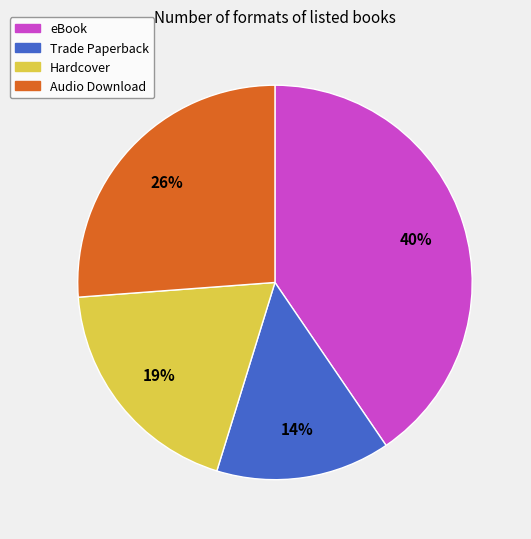

To the nearest percent, what is the difference between the largest and smallest slice percentages?

26%